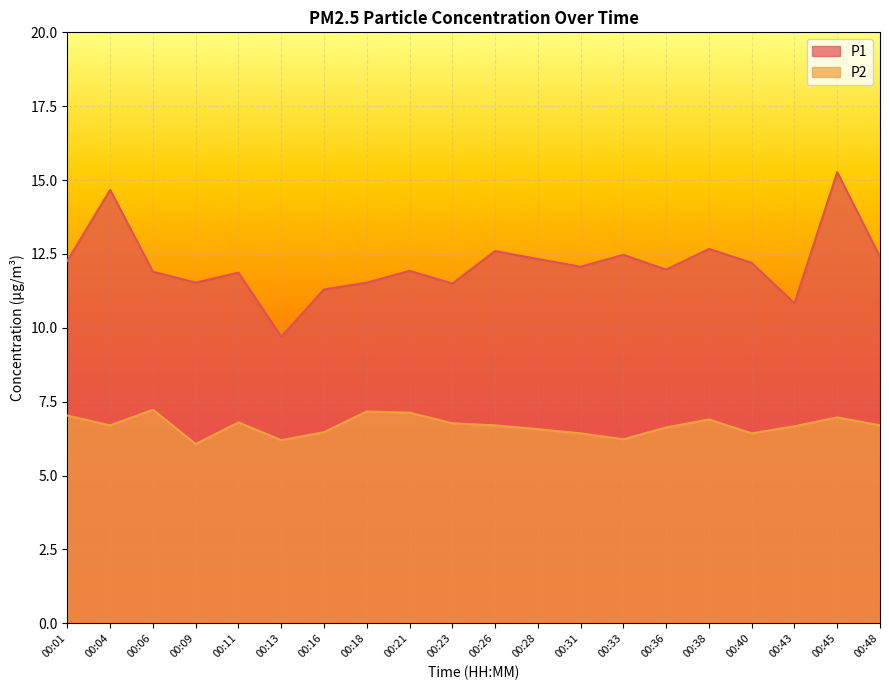

Which series has the largest total across all categories?

P1